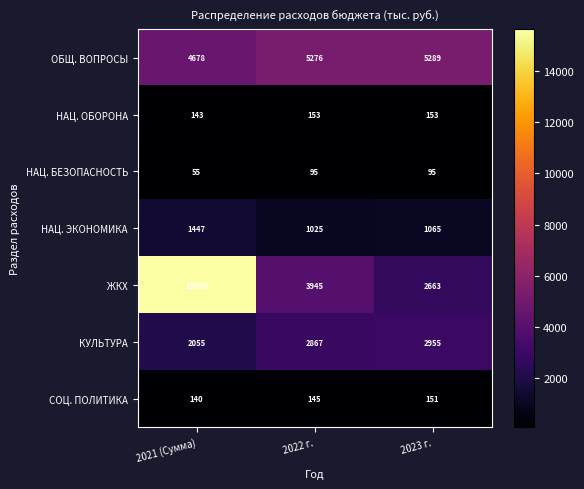

List the series in order of their peak value, highest first.

ЖКХ, ОБЩ. ВОПРОСЫ, КУЛЬТУРА, НАЦ. ЭКОНОМИКА, НАЦ. ОБОРОНА, СОЦ. ПОЛИТИКА, НАЦ. БЕЗОПАСНОСТЬ